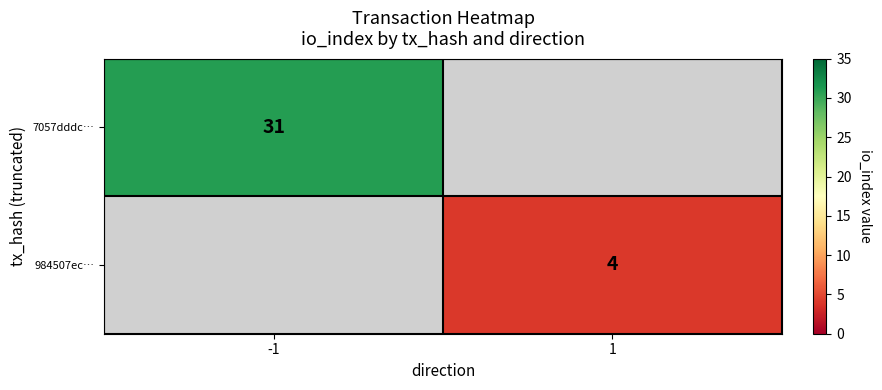

At which category does the chart reach its minimum across all series?

1